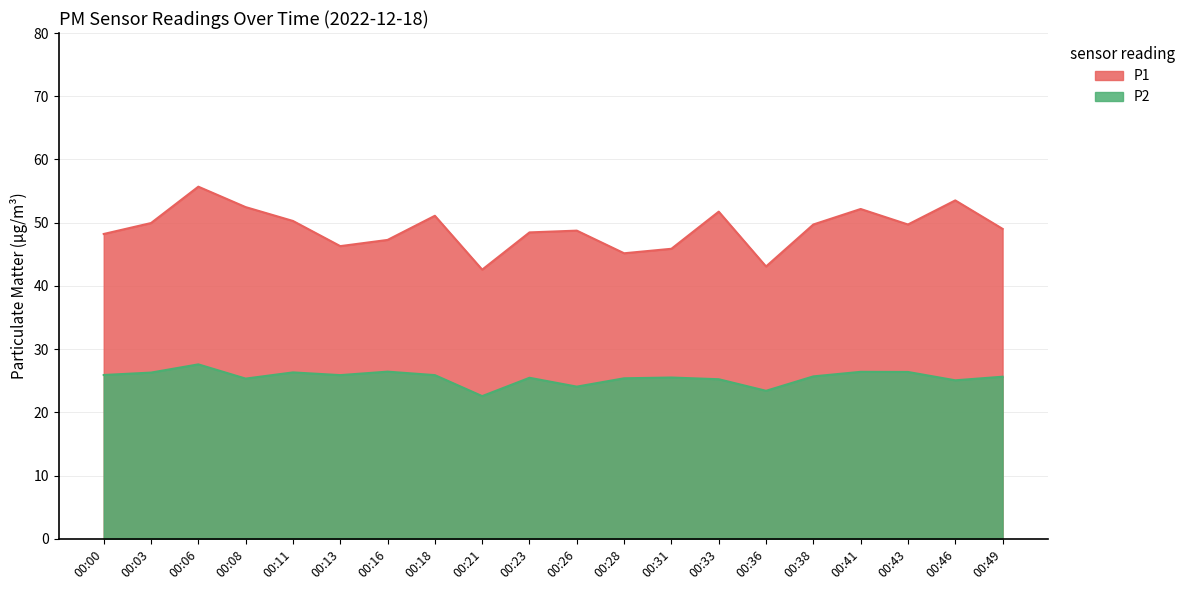

List the series in order of their peak value, lowest first.

P2, P1